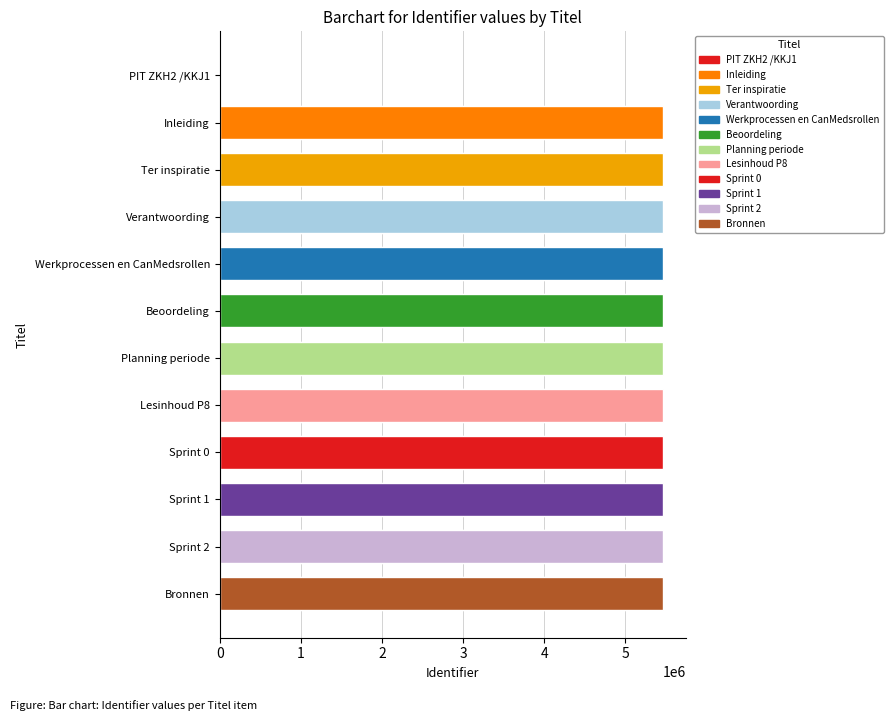

List the labels in order of value, smallest first.

PIT ZKH2 /KKJ1, Inleiding, Ter inspiratie, Verantwoording, Werkprocessen en CanMedsrollen, Beoordeling, Planning periode, Lesinhoud P8, Sprint 0, Sprint 1, Sprint 2, Bronnen